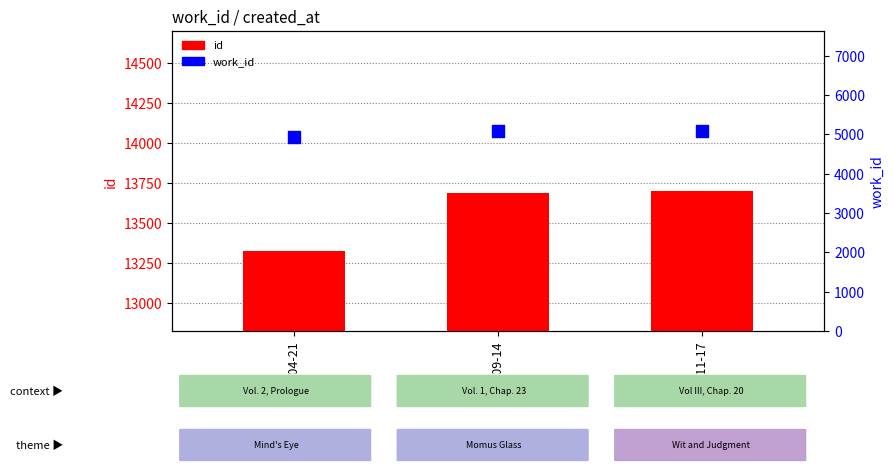

At which category is the sum across all series the highest?

2004-11-17